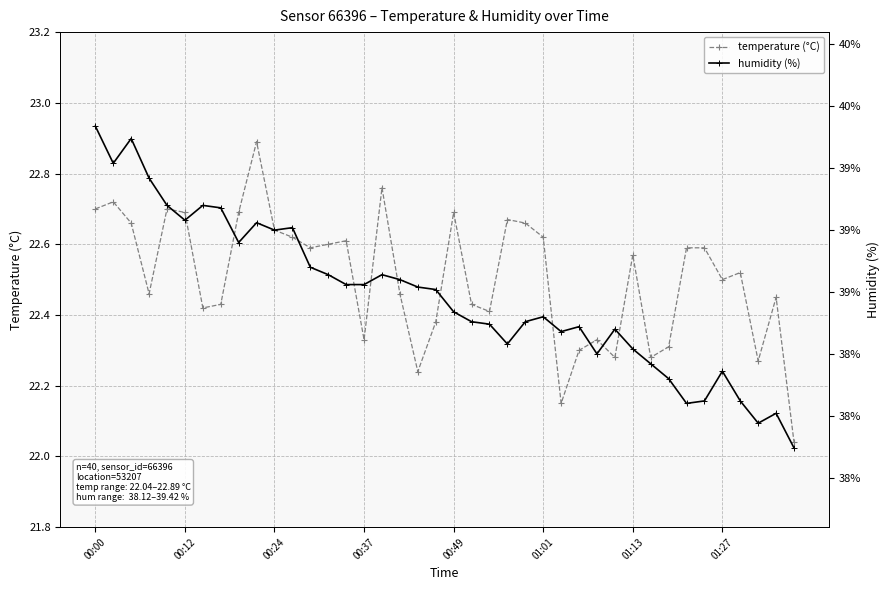

True or false: temperature (°C) has more than 0 interior local peaks.

True